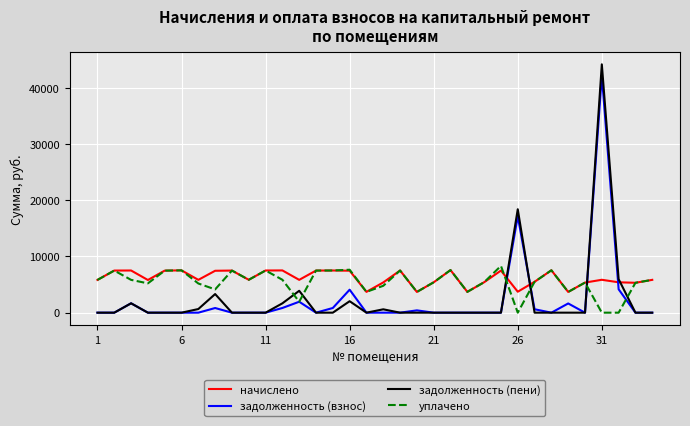

Which series has the largest total across all categories?

начислено